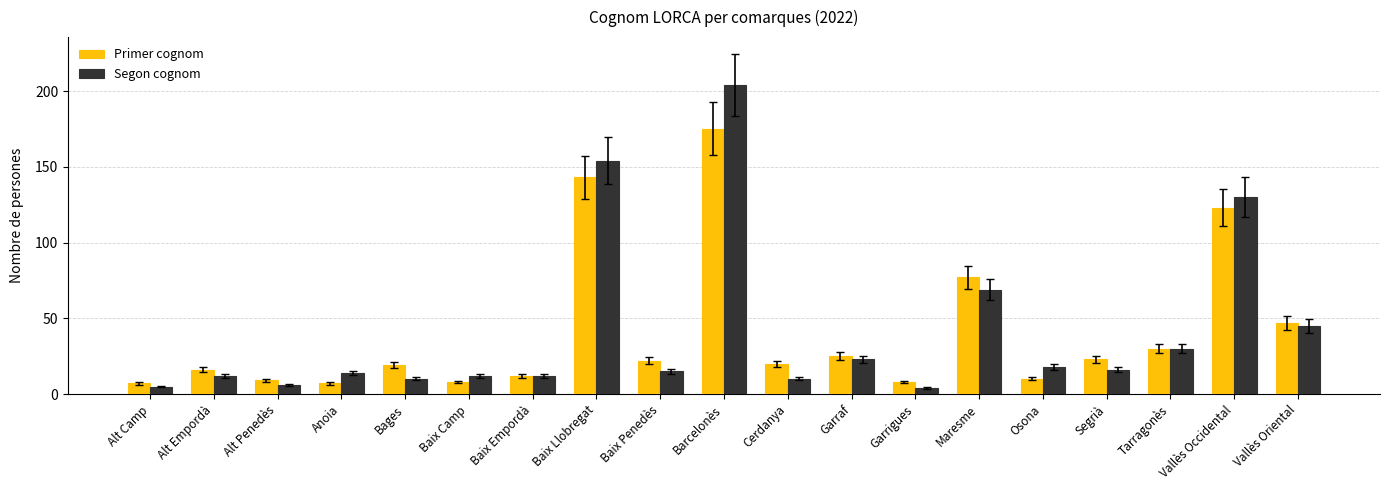

Reading left to right, extract all data points from this chart.

Primer cognom: Alt Camp=7	Alt Empordà=16	Alt Penedès=9	Anoia=7	Bages=19	Baix Camp=8	Baix Empordà=12	Baix Llobregat=143	Baix Penedès=22	Barcelonès=175	Cerdanya=20	Garraf=25	Garrigues=8	Maresme=77	Osona=10	Segrià=23	Tarragonès=30	Vallès Occidental=123	Vallès Oriental=47
Segon cognom: Alt Camp=5	Alt Empordà=12	Alt Penedès=6	Anoia=14	Bages=10	Baix Camp=12	Baix Empordà=12	Baix Llobregat=154	Baix Penedès=15	Barcelonès=204	Cerdanya=10	Garraf=23	Garrigues=4	Maresme=69	Osona=18	Segrià=16	Tarragonès=30	Vallès Occidental=130	Vallès Oriental=45